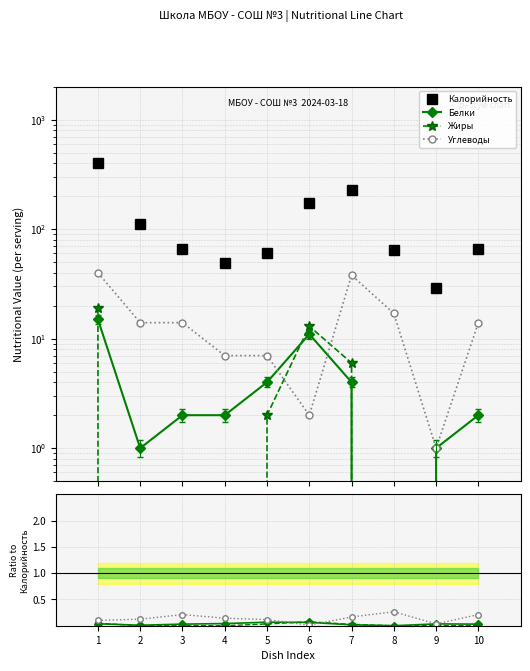

What is the difference between the maximum and second lowest values in the Белки series?

14.0